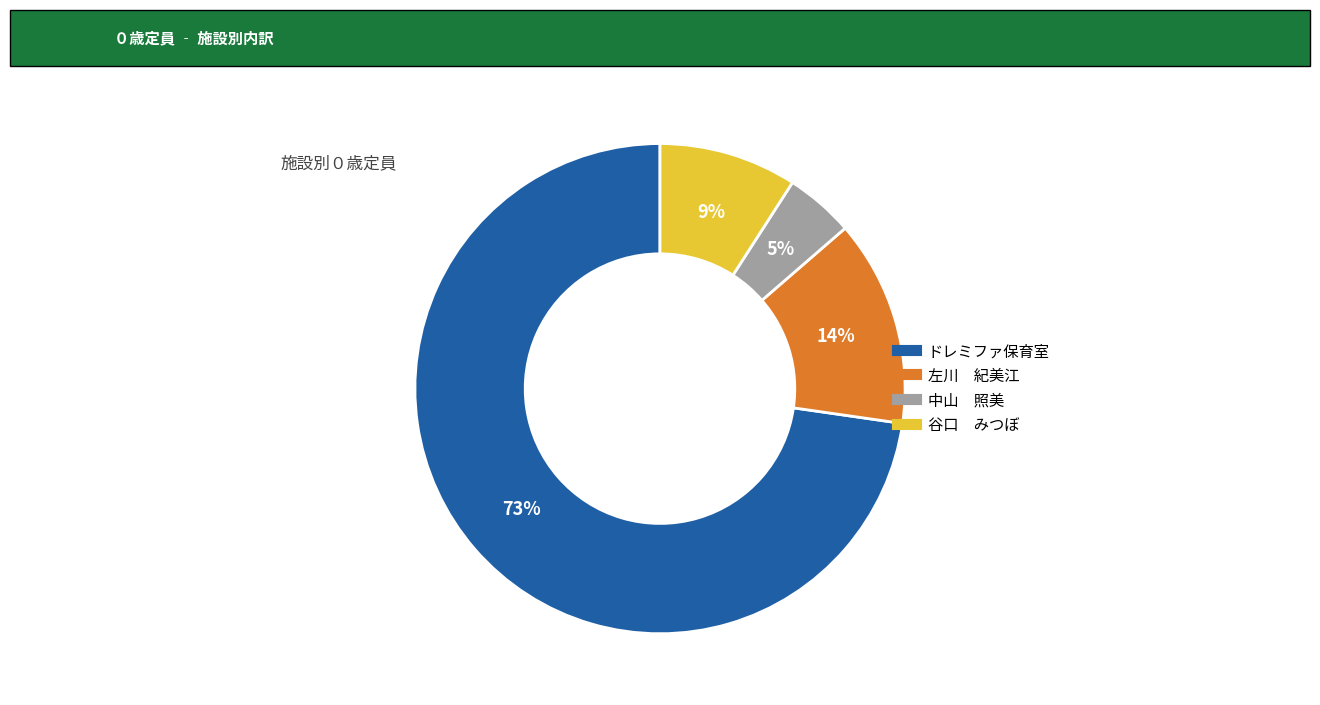

Do 谷口 みつぼ and 左川 紀美江 together represent more than half of the pie?

No